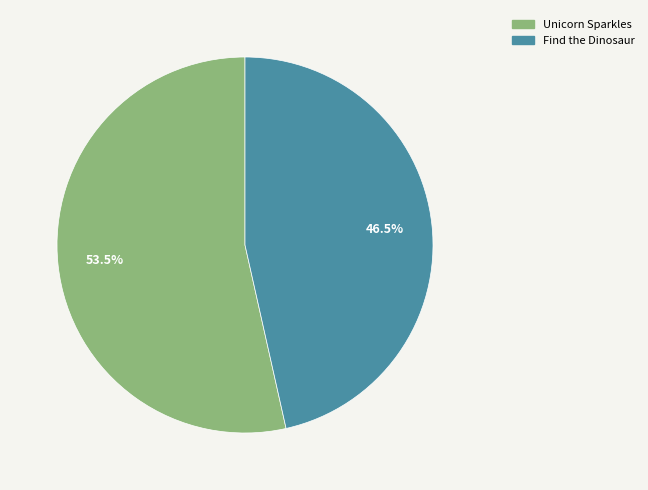

Count the number of slices in the pie.

2